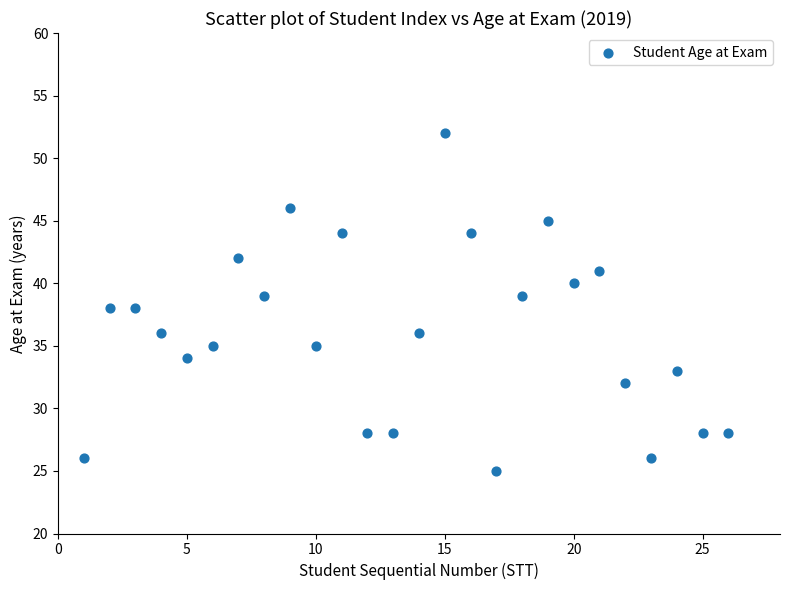

What is the range of Y values (max minus min)?

27